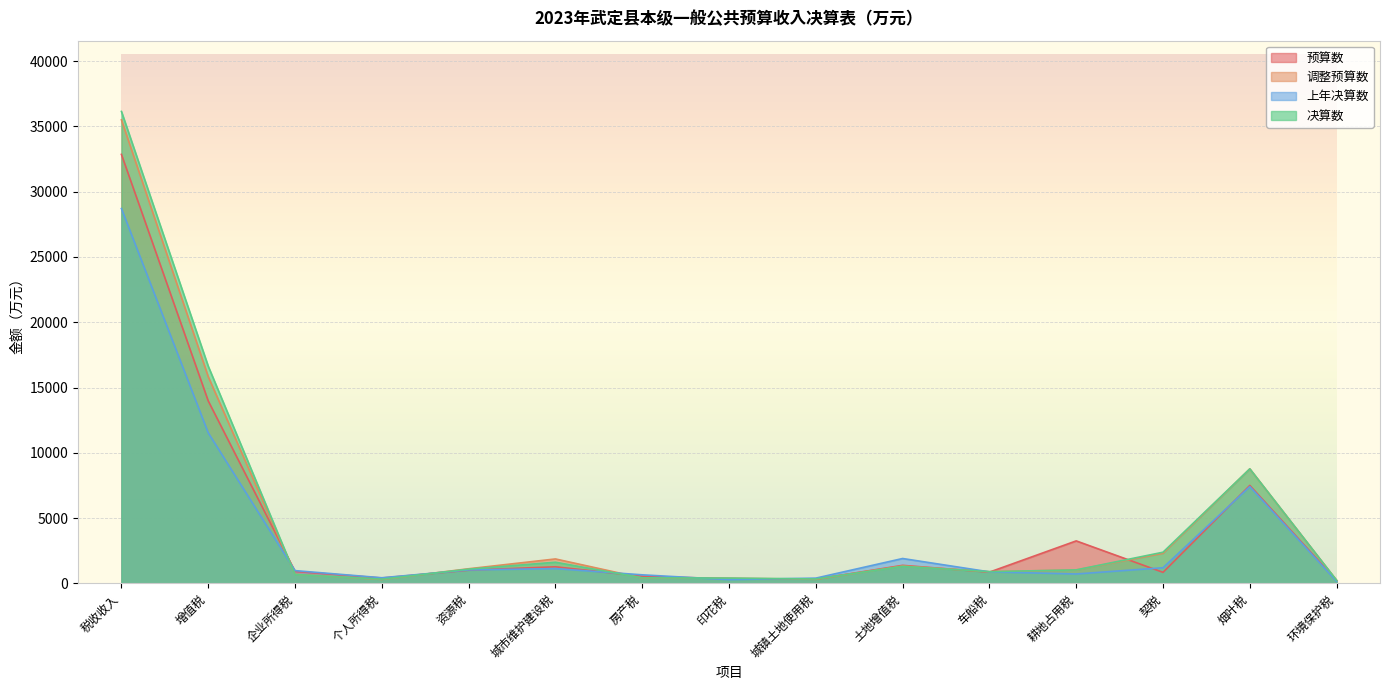

What are all the series names shown in the legend?

预算数, 调整预算数, 上年决算数, 决算数